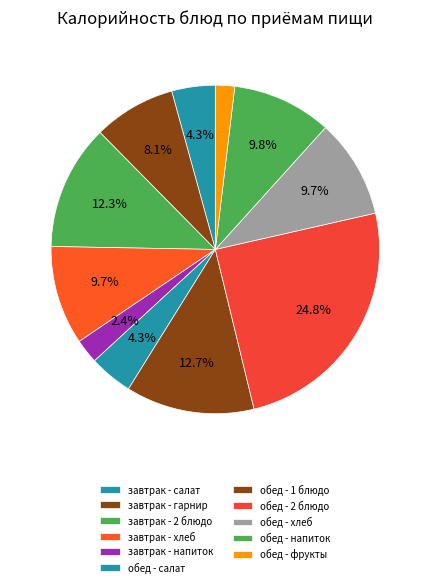

To the nearest percent, what portion does обед - фрукты represent?

2%